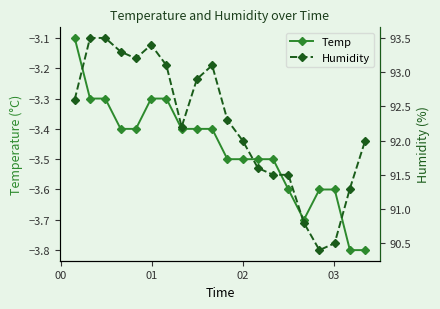

What are all the series names shown in the legend?

Temp, Humidity